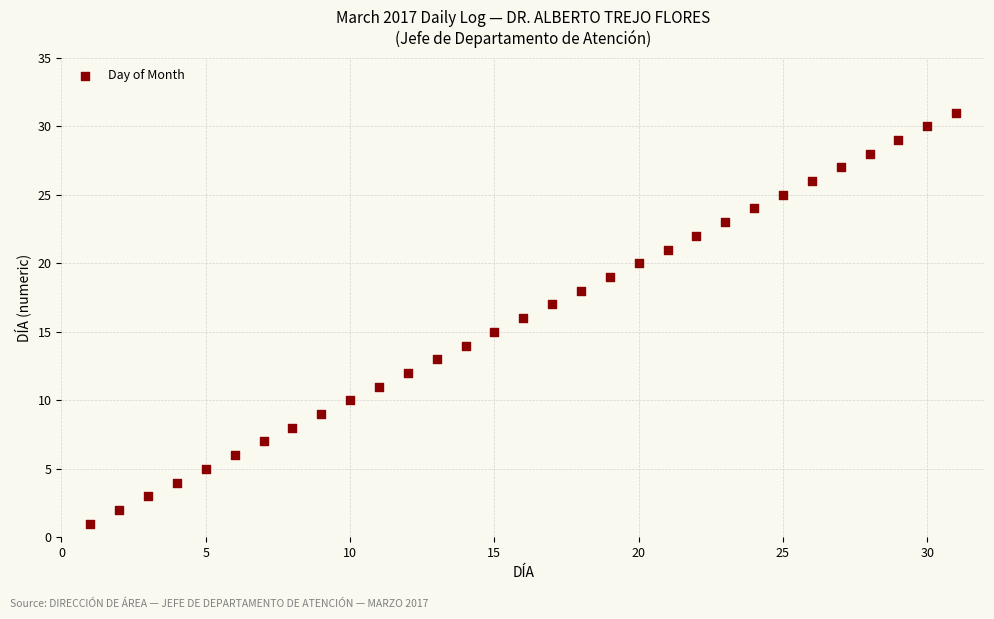

What is the range of X values (max minus min)?

30